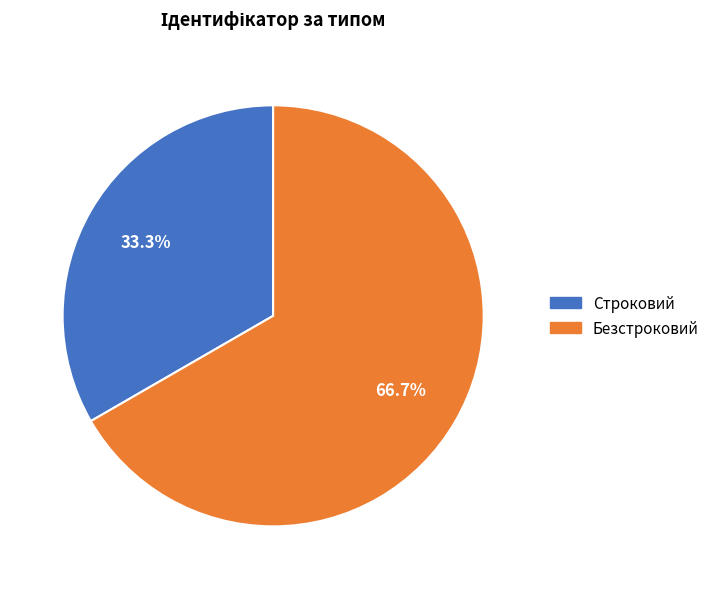

Rank the categories by value from lowest to highest.

Строковий, Безстроковий